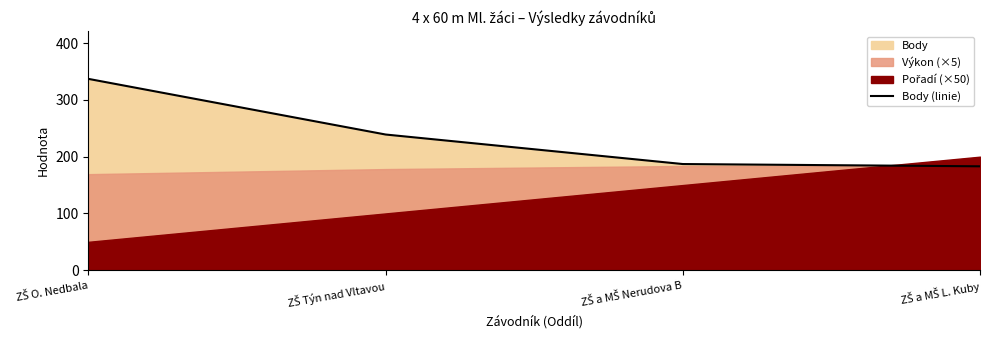

Reading left to right, extract all data points from this chart.

ZŠ O. Nedbala=337	ZŠ Týn nad Vltavou=239	ZŠ a MŠ Nerudova B=187	ZŠ a MŠ L. Kuby=183